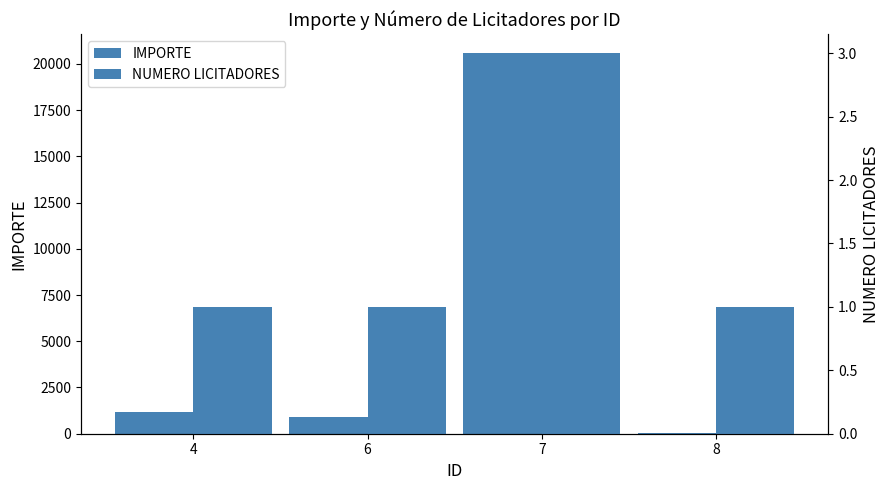

What is the difference between the maximum and minimum values in the NUMERO LICITADORES series?

2.0